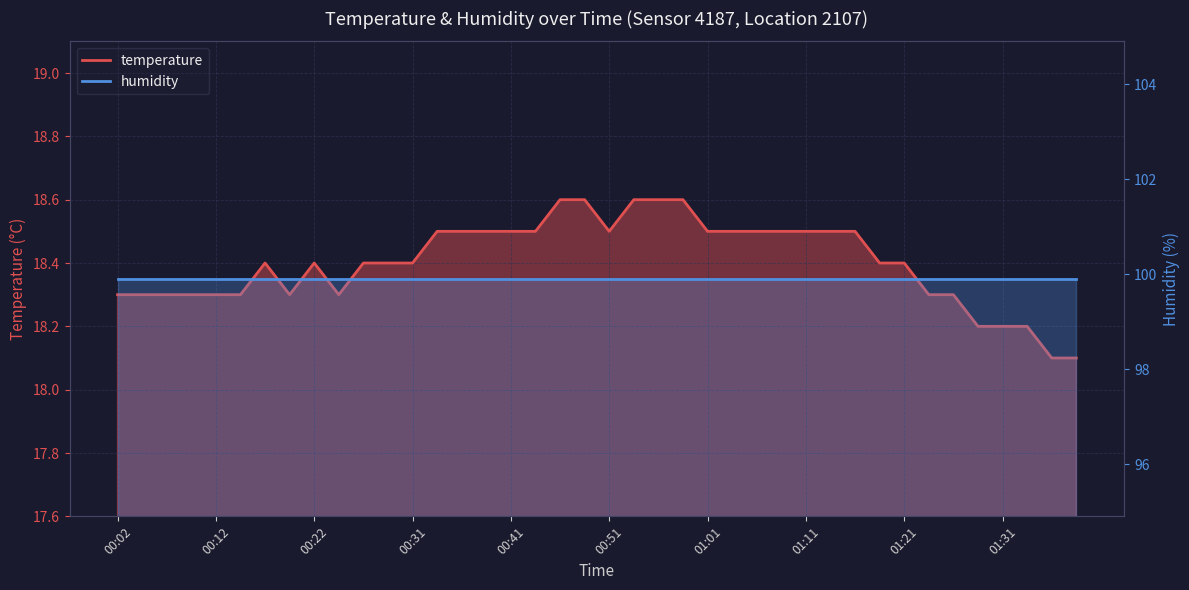

What is the sum of the values at 00:46 and 00:34?

37.1